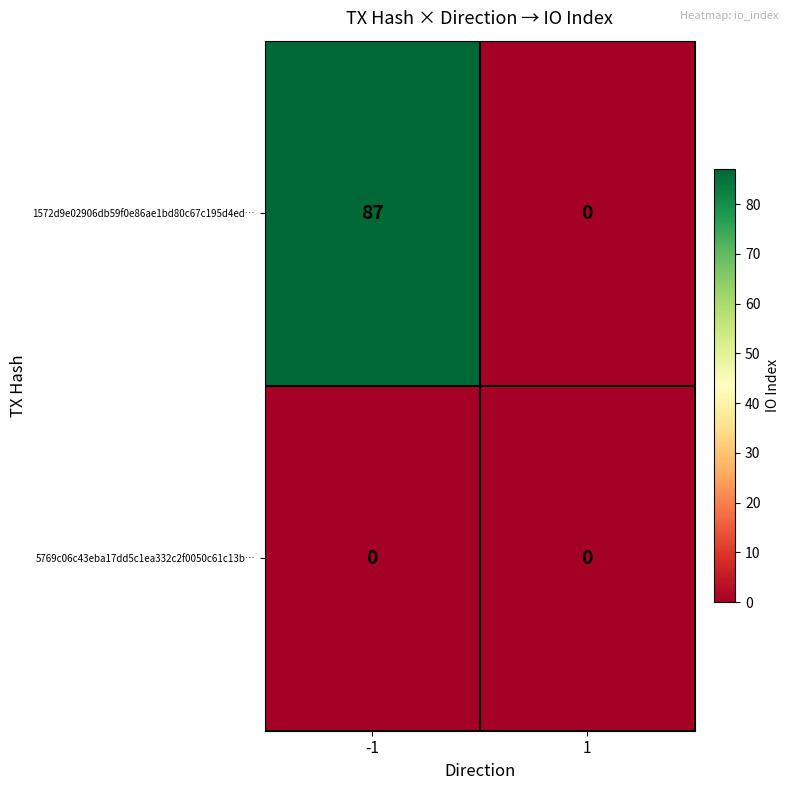

Which series has the largest total across all categories?

1572d9e02906db59f0e86ae1bd80c67c195d4ed…